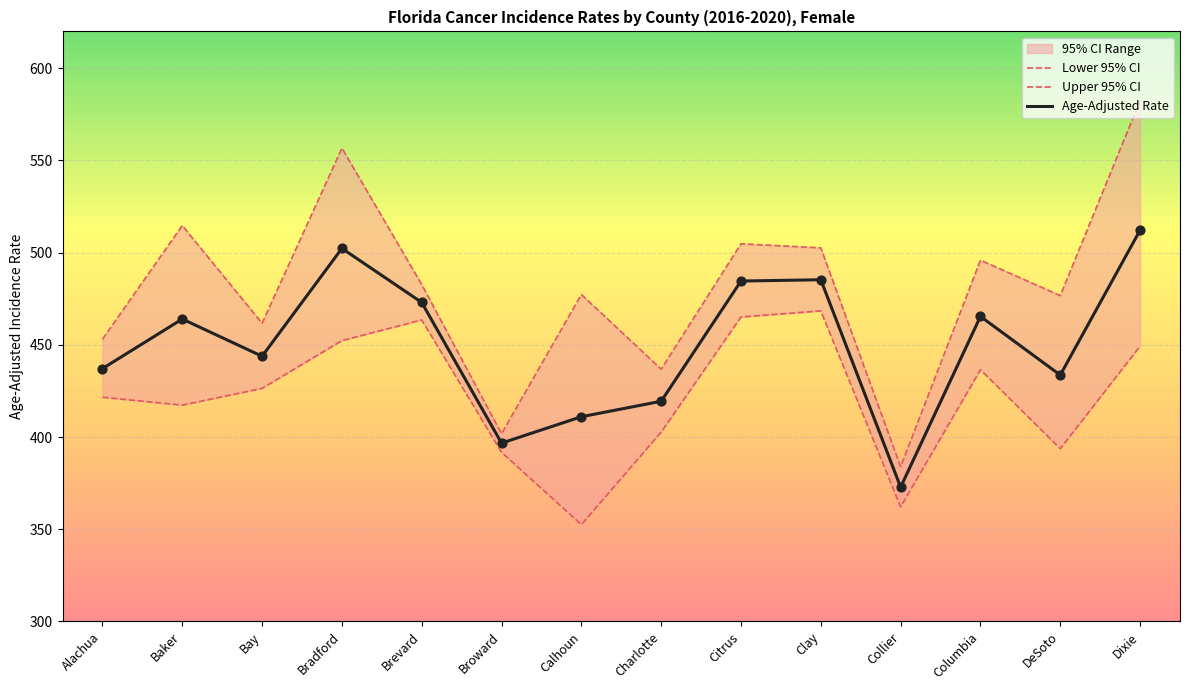

Is the value of Age-Adjusted Rate at Charlotte greater than the value of Lower 95% CI at Clay?

No